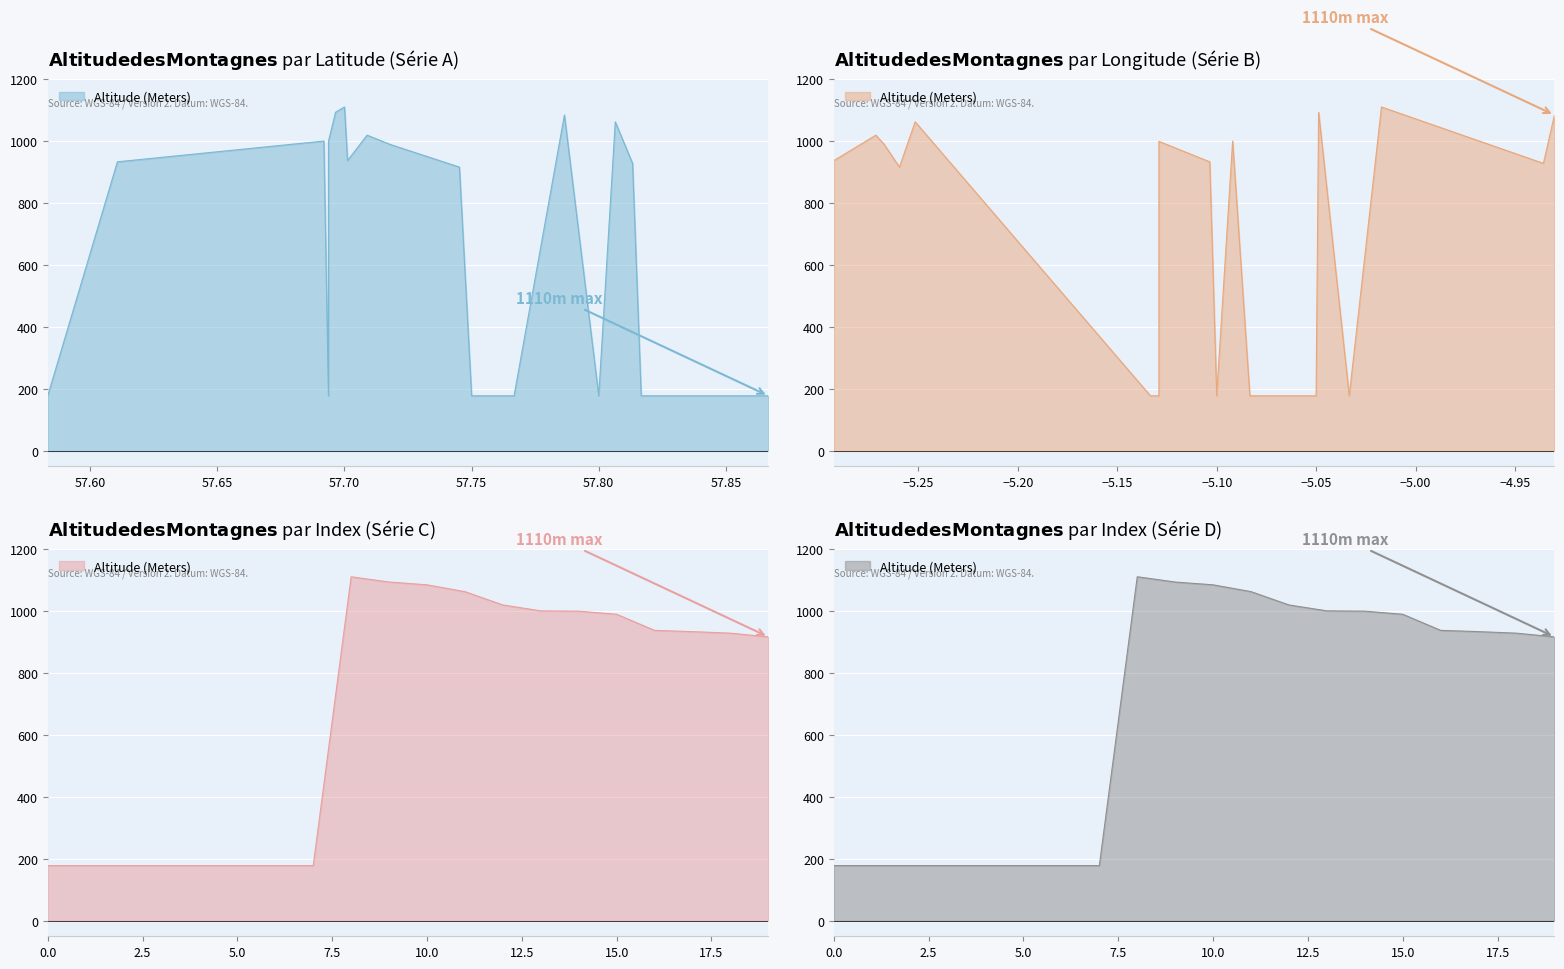

How many data points are above 933?

9